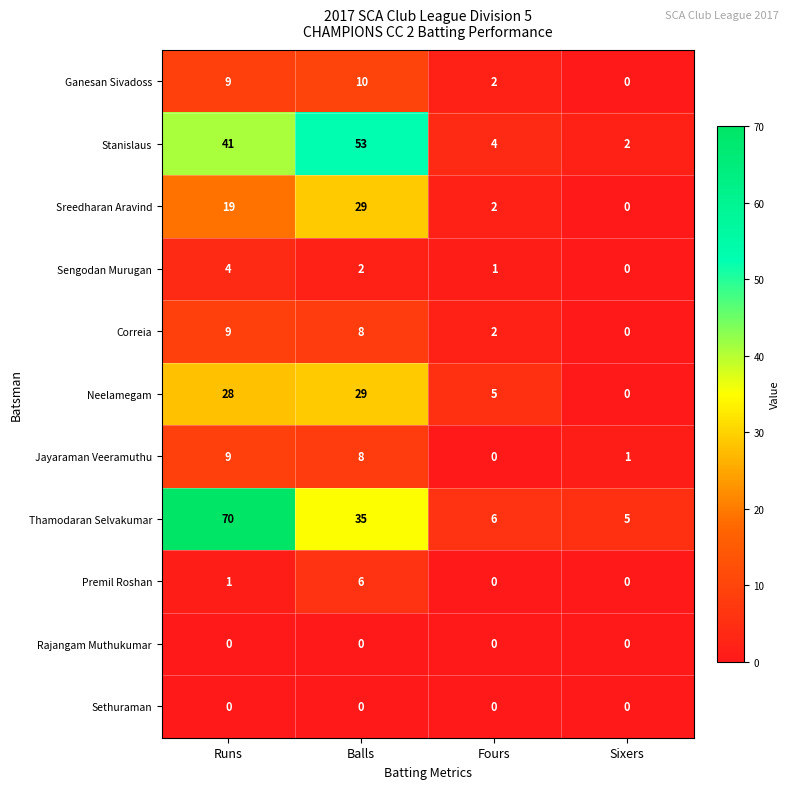

What is the sum of all Sengodan Murugan values?

7